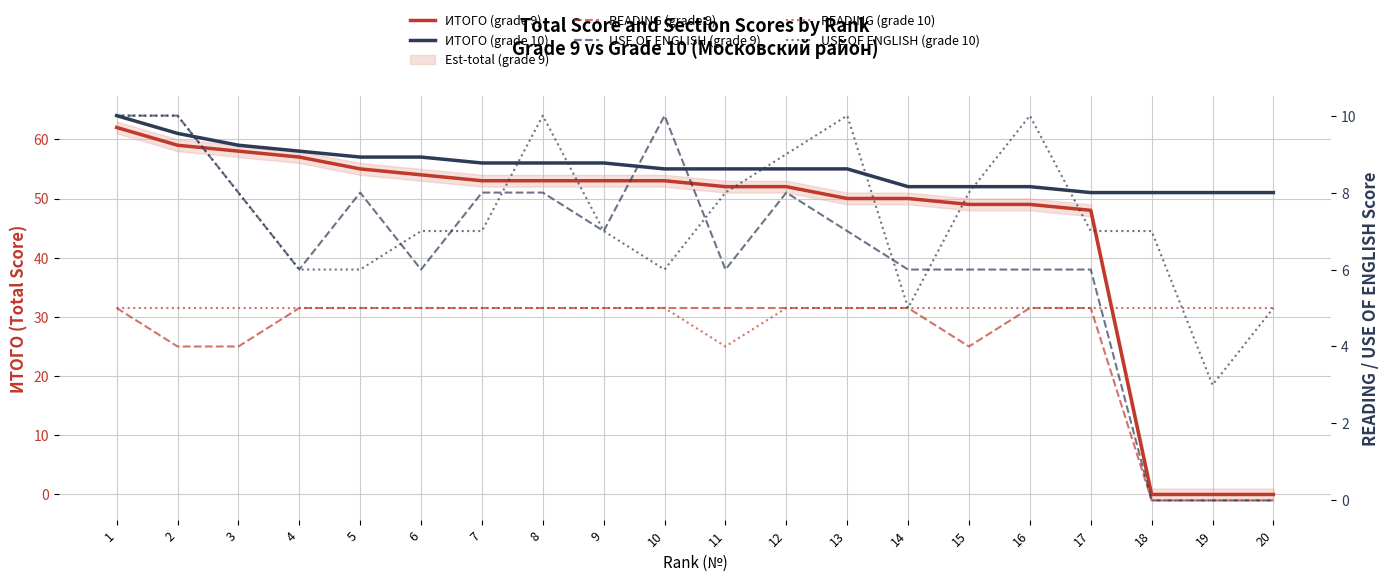

Count the USE OF ENGLISH (grade 10) values in the range 6 to 10.

17